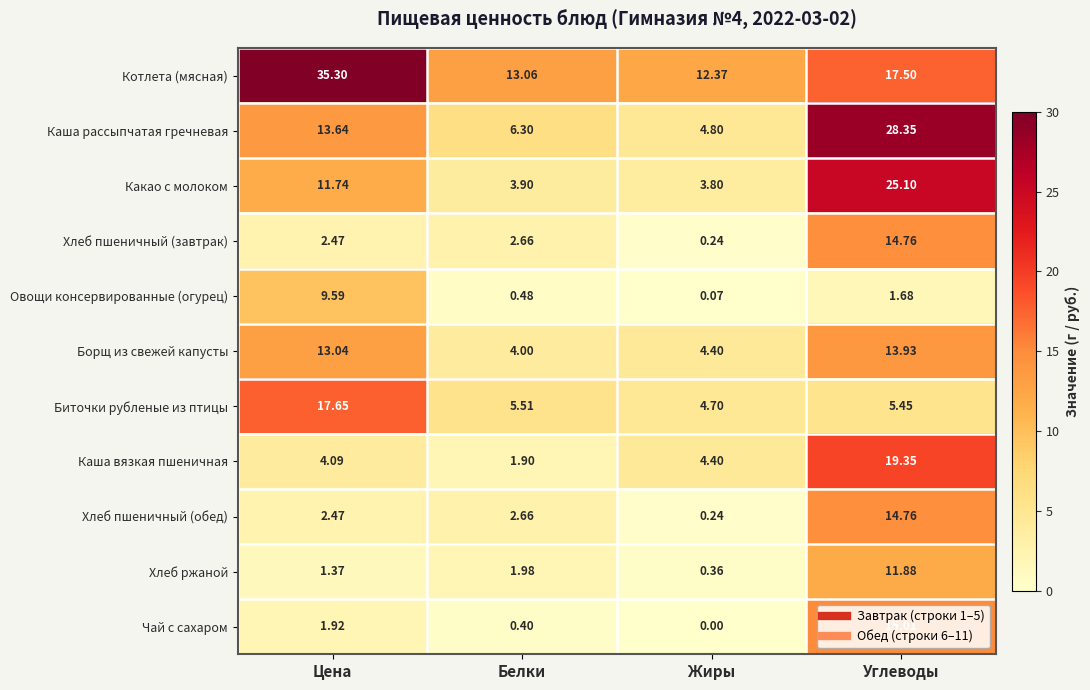

What is the difference between the highest and lowest values at Жиры?

12.4